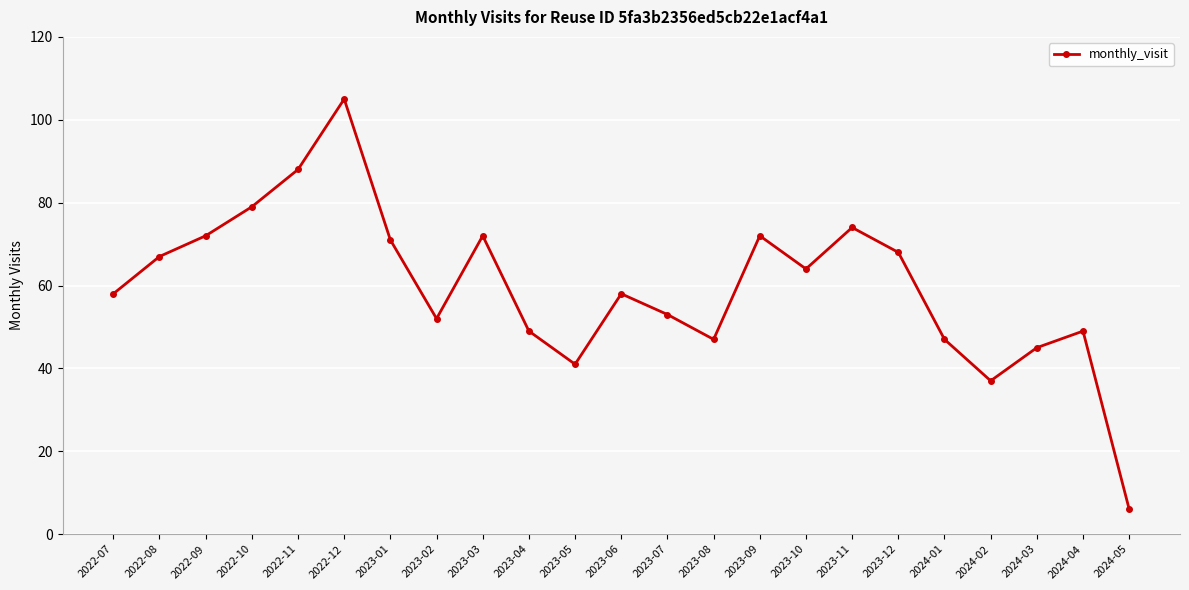

Count the number of data series in this chart.

1